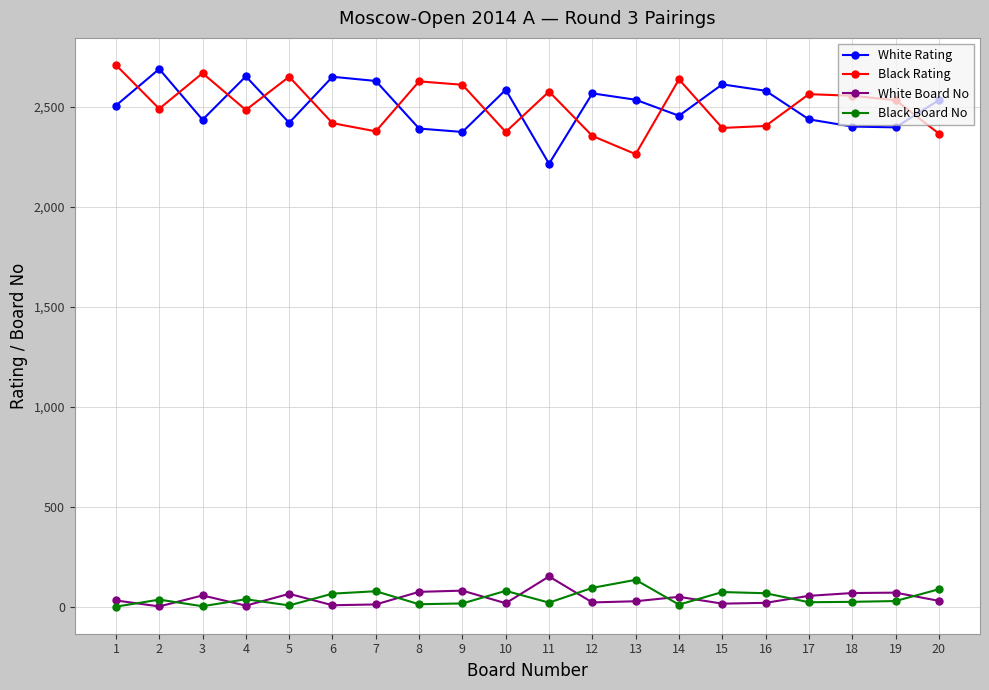

How many distinct data groups are displayed?

4